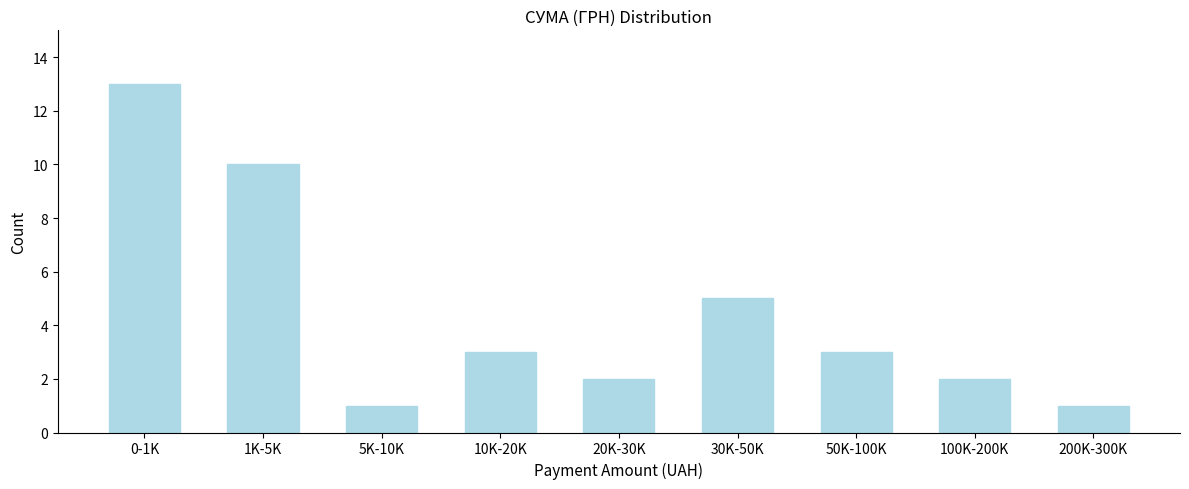

Reading left to right, list all the values displayed in this chart.

13	10	1	3	2	5	3	2	1